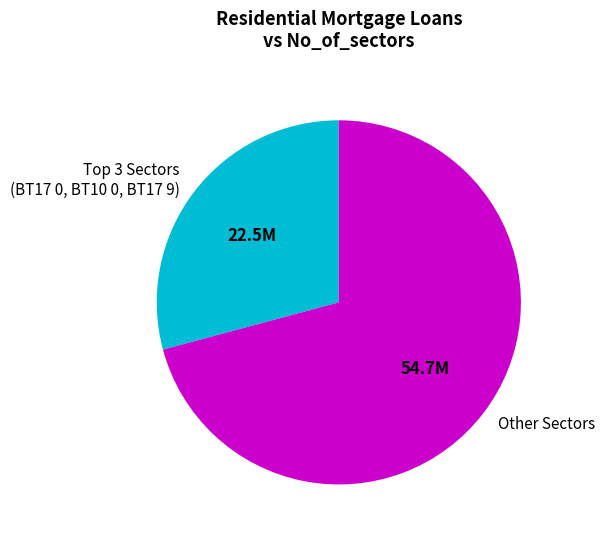

Which category has the smallest portion of the pie?

Top 3 Sectors (BT17 0, BT10 0, BT17 9)